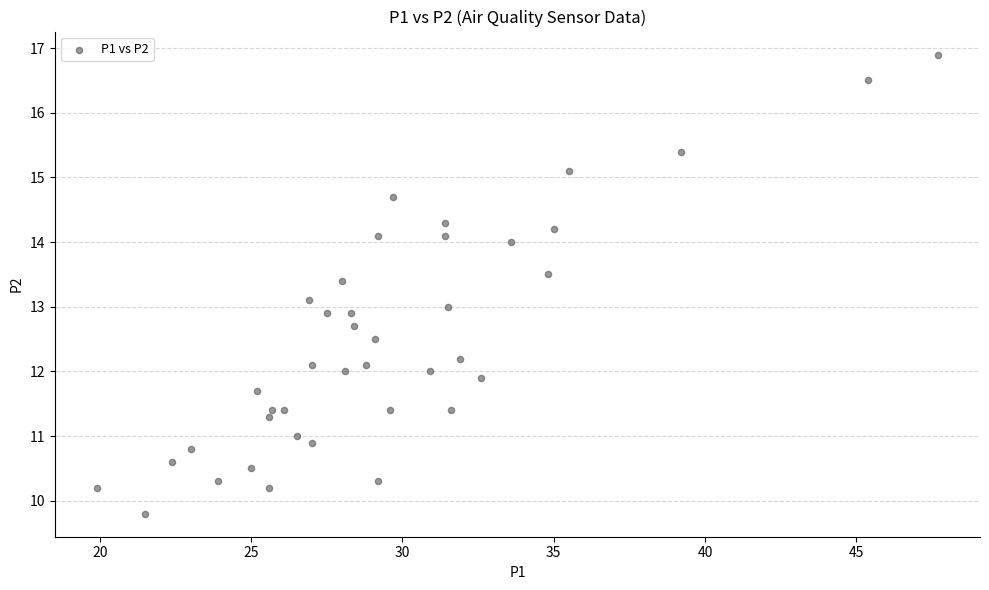

What is the range of X values (max minus min)?

27.8